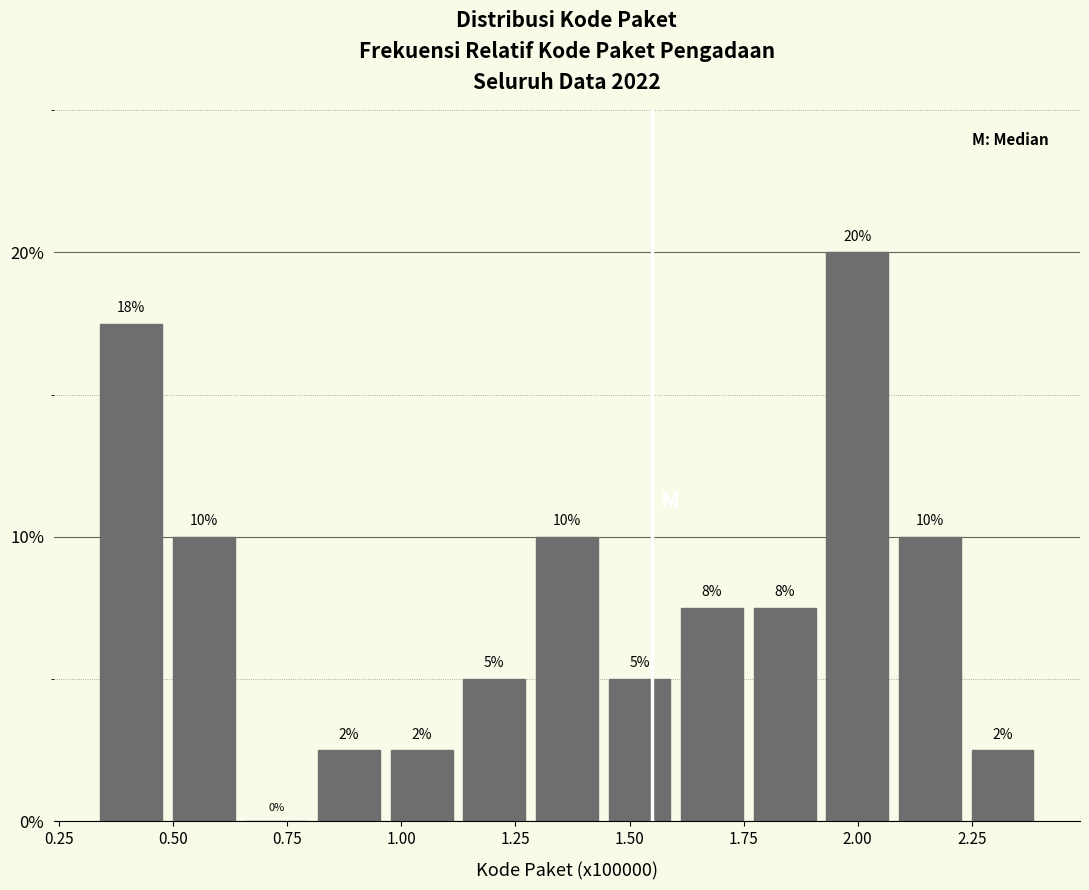

Around what value on the x-axis is the tallest bar? Give the approximate position of its centre, as read against the axis.

2.00